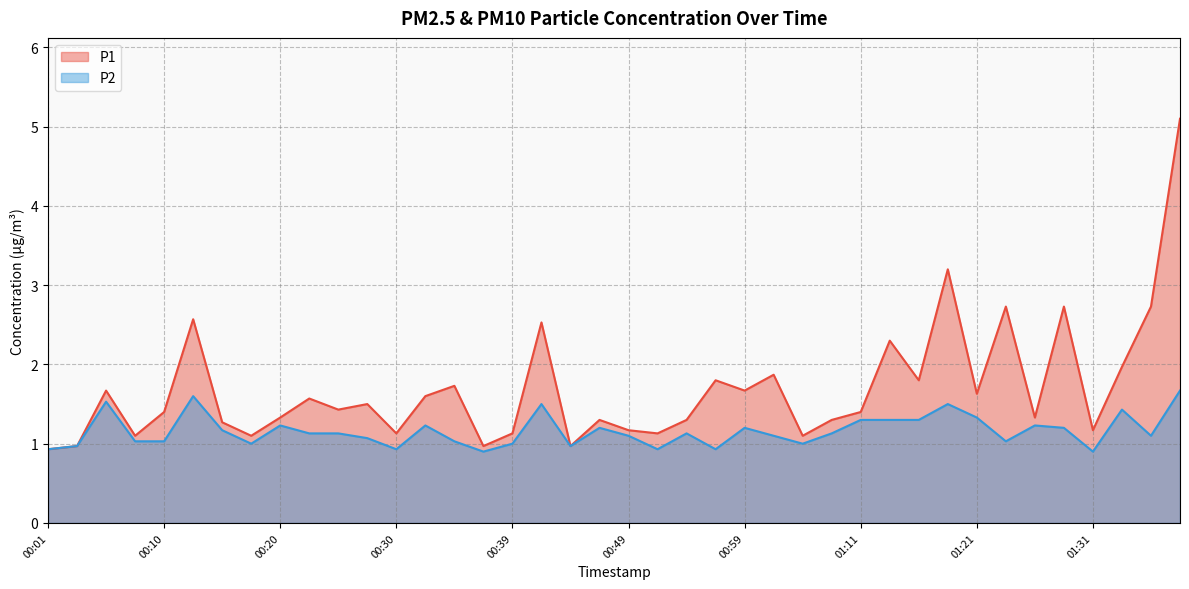

Where is the first local maximum for P1?

00:05